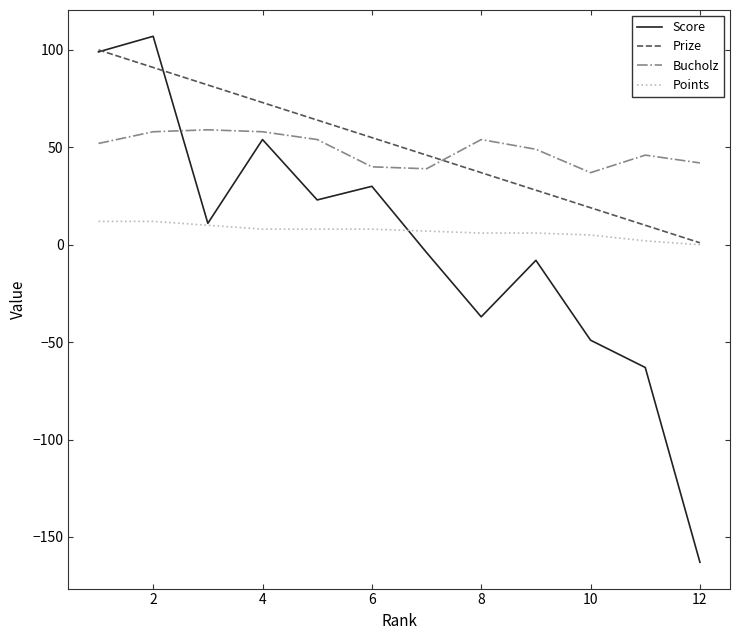

Which series has the widest spread of values?

Score